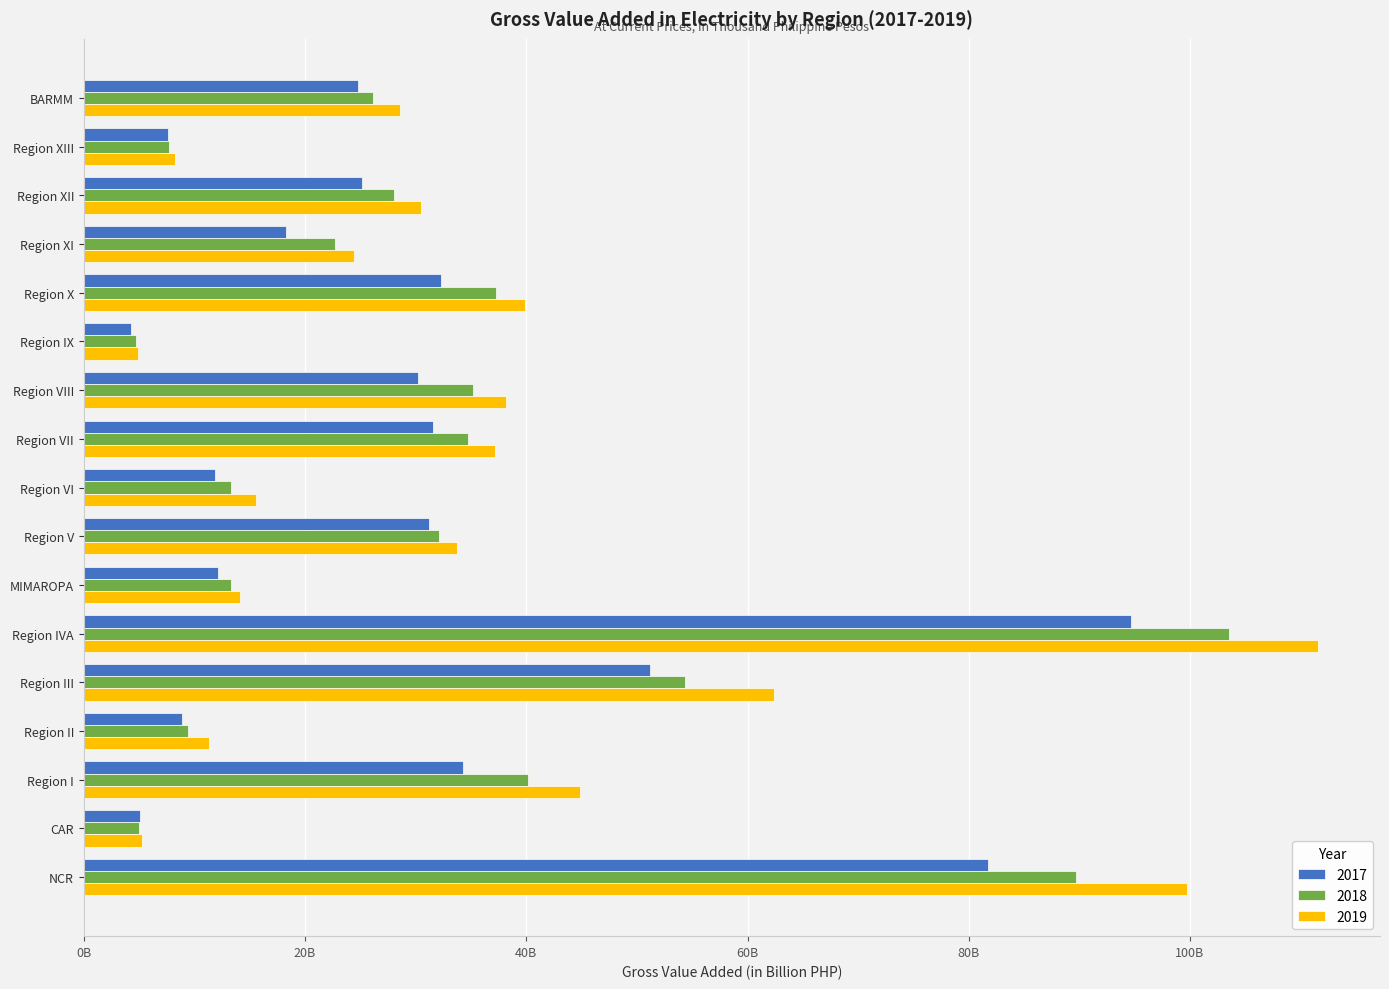

At which label does 2018 first exceed 27?

NCR